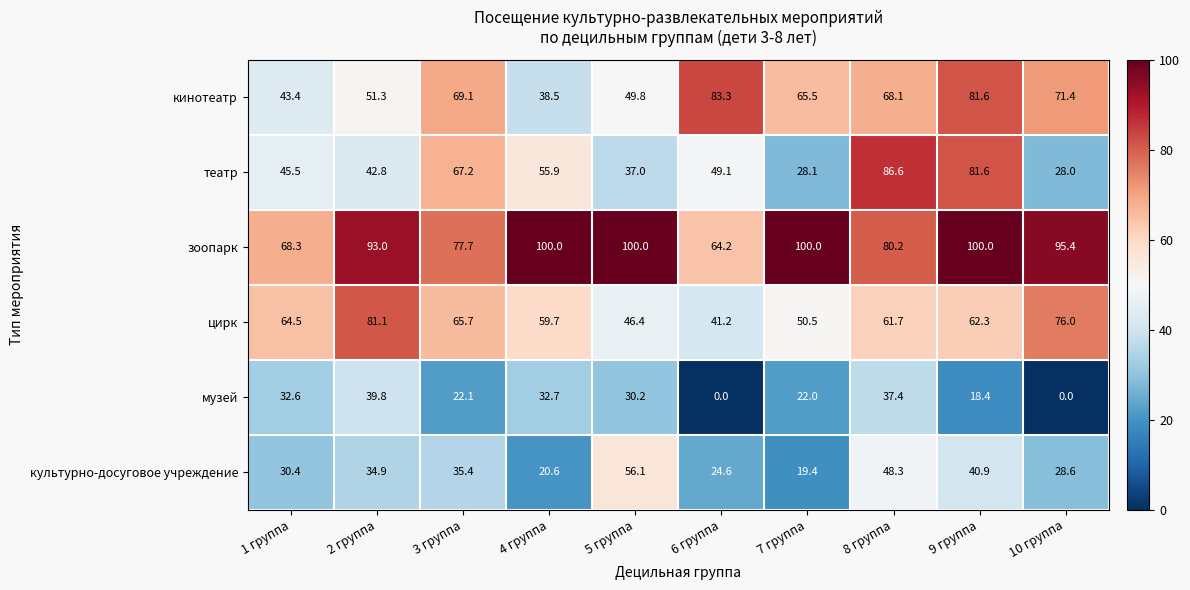

What is the total value across all series at 6 группа?

262.4